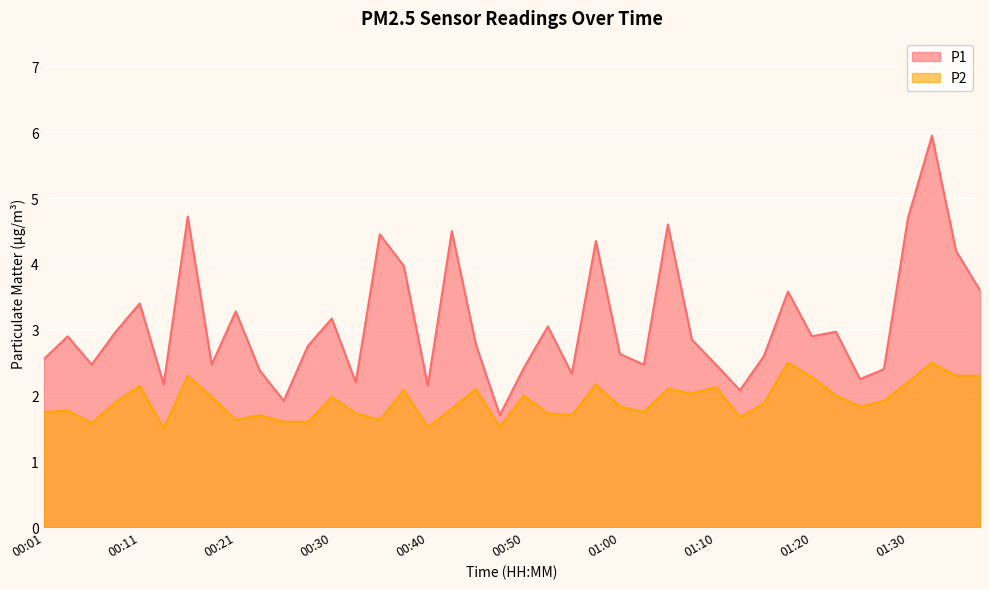

What value does the P1 series have at 00:47?

1.7